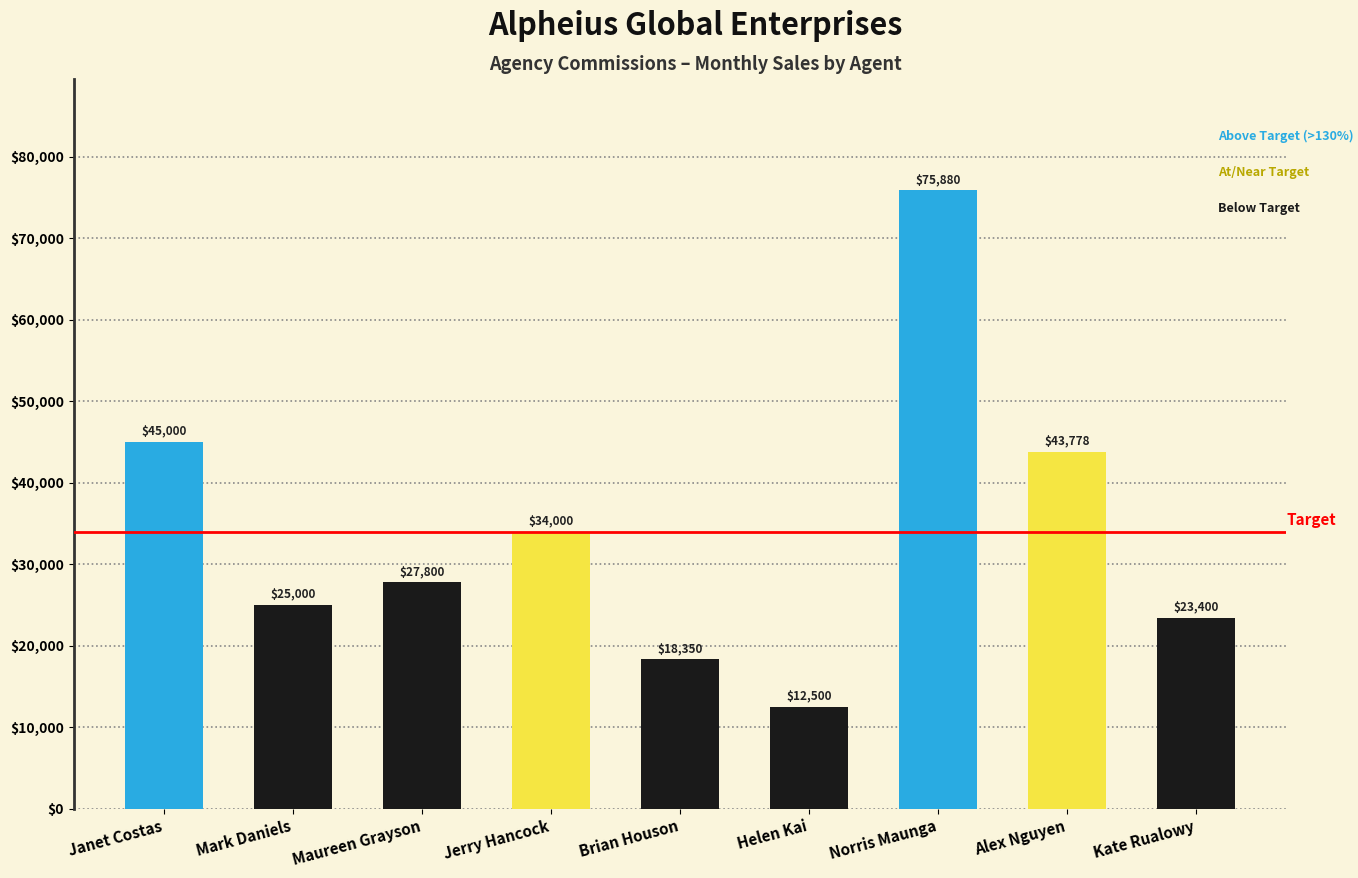

Reading left to right, extract all data points from this chart.

Janet Costas=45000	Mark Daniels=25000	Maureen Grayson=27800	Jerry Hancock=34000	Brian Houson=18350	Helen Kai=12500	Norris Maunga=75880	Alex Nguyen=43778	Kate Rualowy=23400